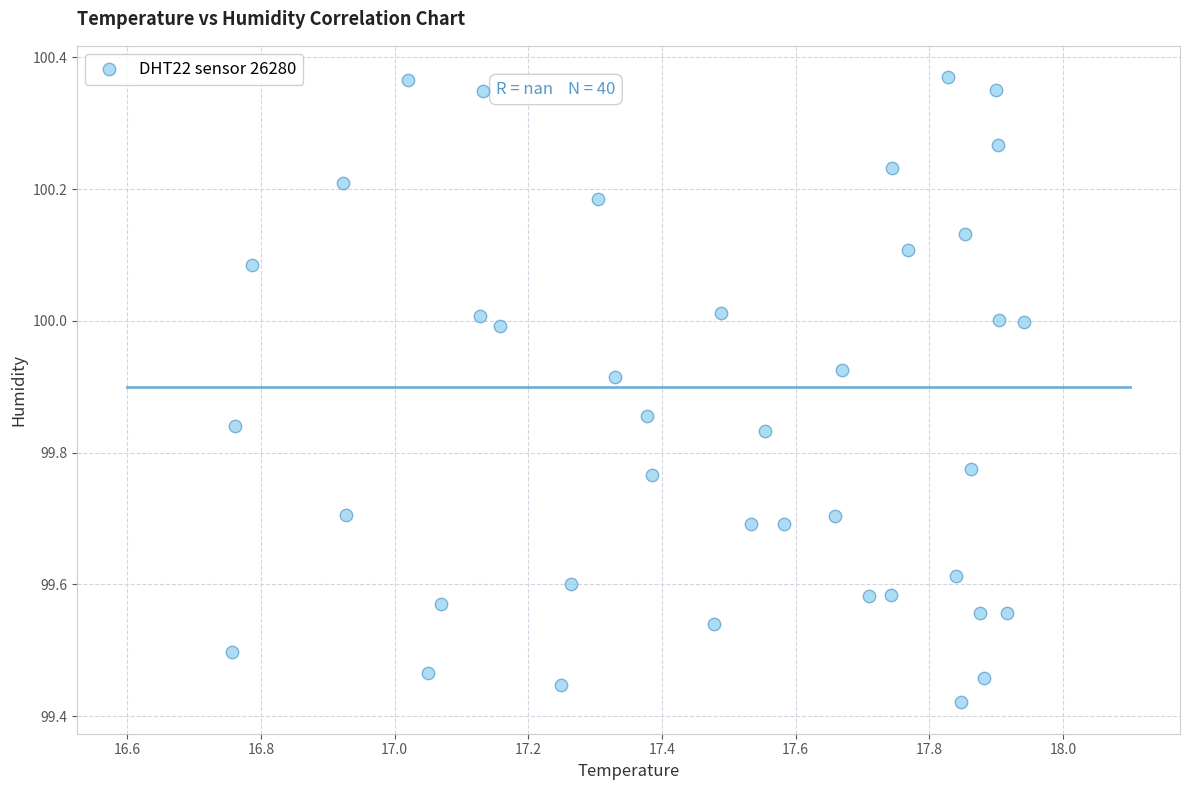

What is the range of Y values (max minus min)?

0.9